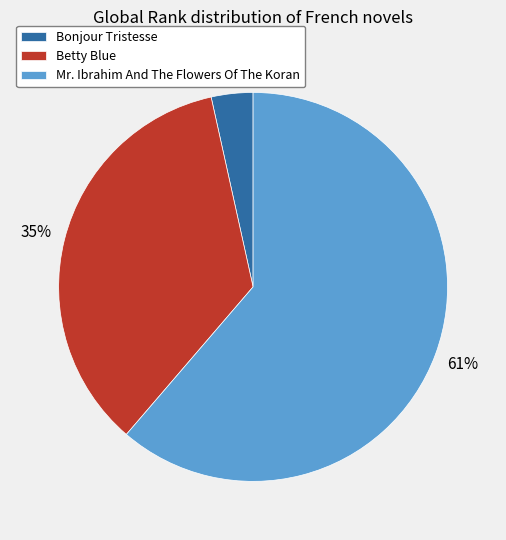

How many slices are in this pie chart?

3